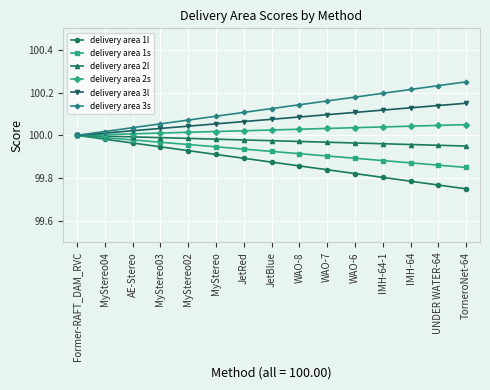

What is the label of the 14th point from the left?

UNDER WATER-64